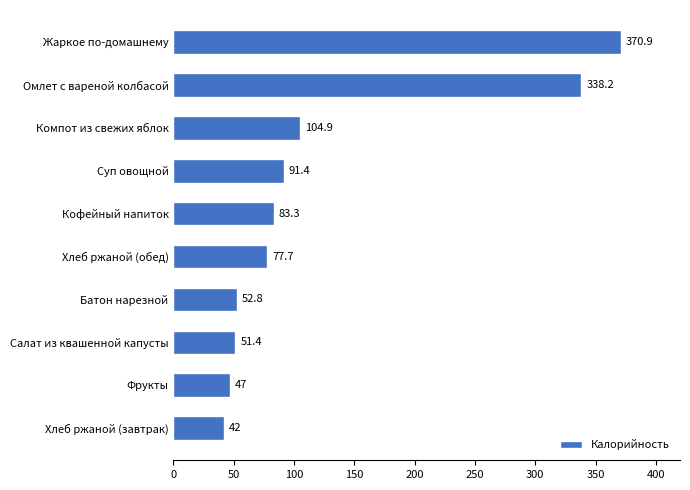

What is the average value?

126.0